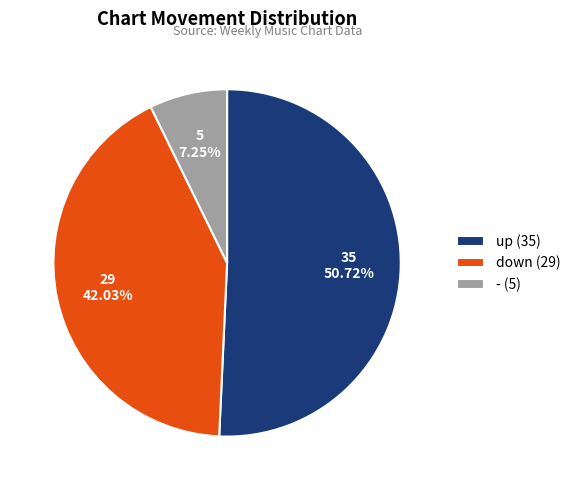

What is the ratio of the value at up to the value at -?

7.0